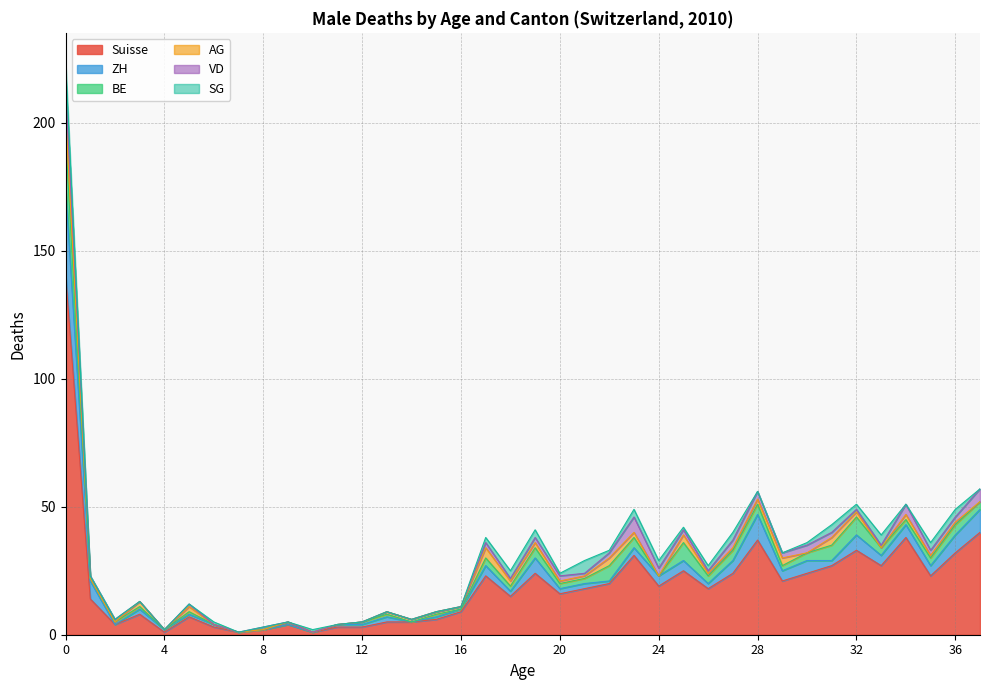

At 22, list the series in order from smallest to largest.

ZH, SG, VD, AG, BE, Suisse